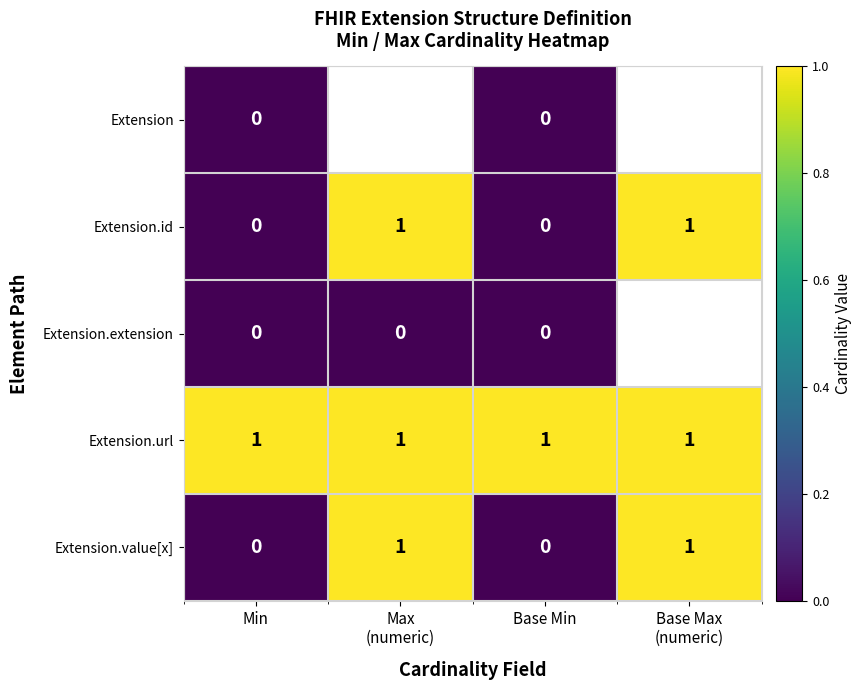

The Extension.id series shows 1 at Base Min. True or false?

False